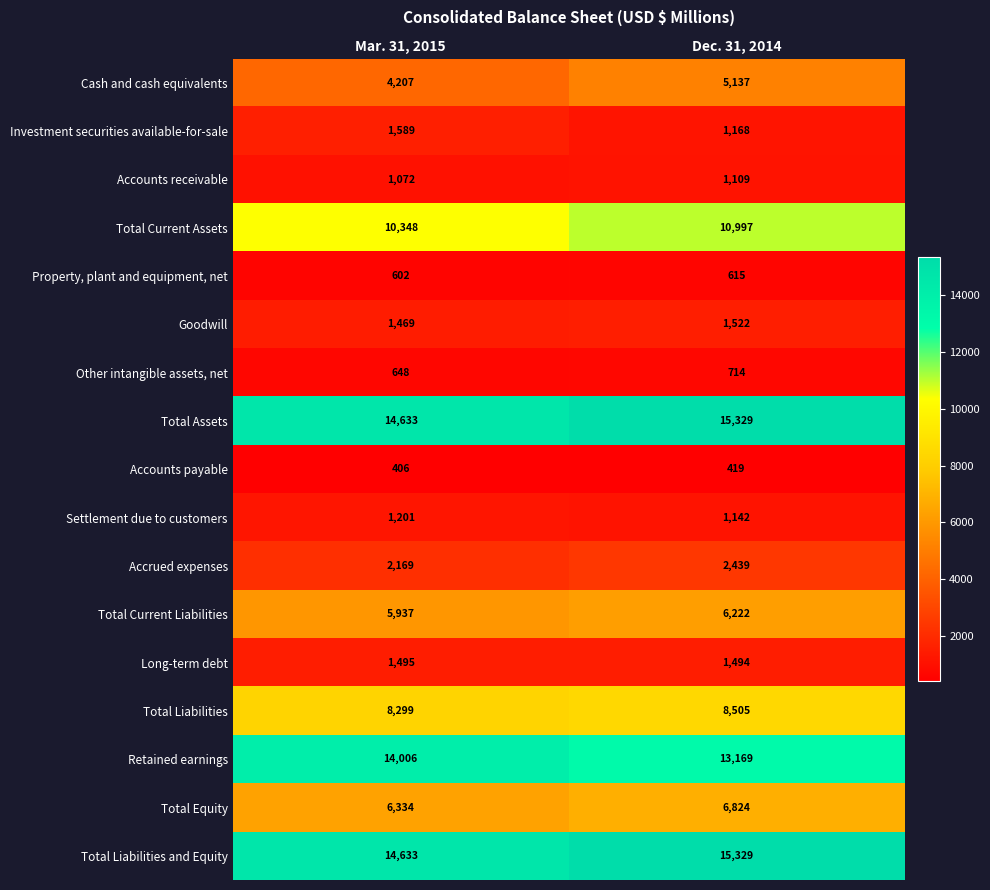

At which label is Cash and cash equivalents closest to 4672?

Mar. 31, 2015